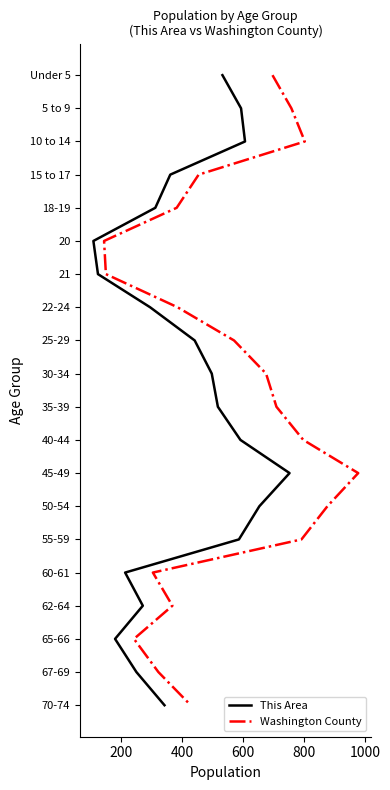

True or false: This Area and Washington County cross at least once.

False